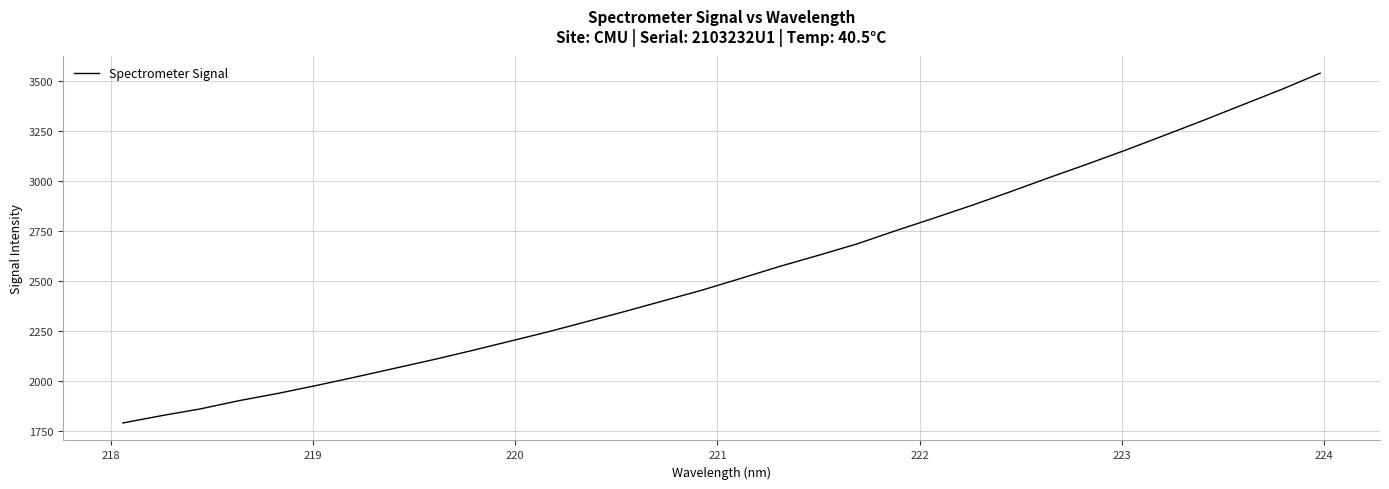

What is the average value?

2548.1